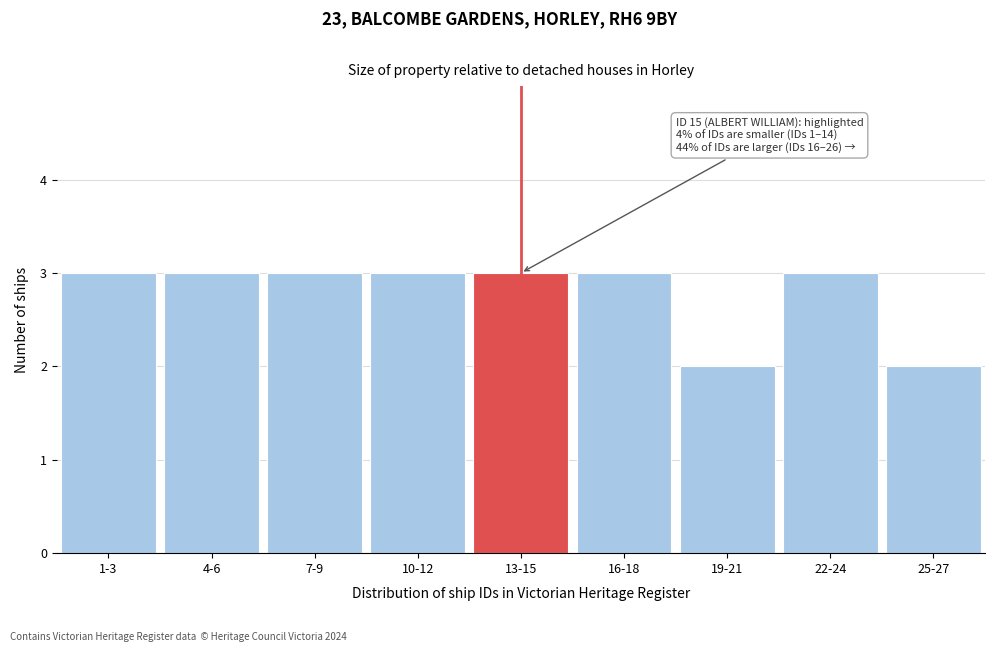

Reading left to right, what are all the values shown in this chart?

3	3	3	3	3	3	2	3	2